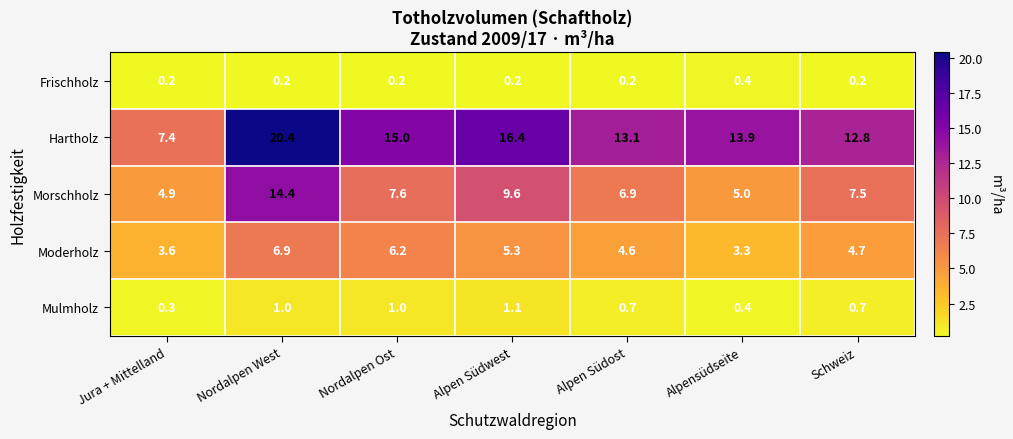

Which series has the largest total across all categories?

Hartholz